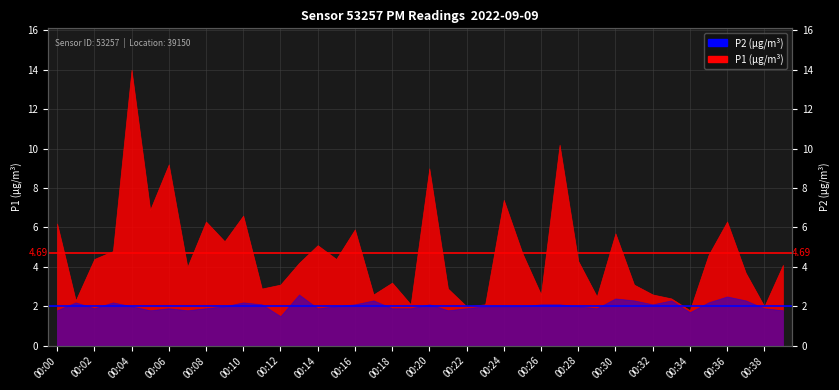

Reading right to left, what are all the values shown in this chart?

Average P1: 4.7	4.7
Average P2: 2.0	2.0